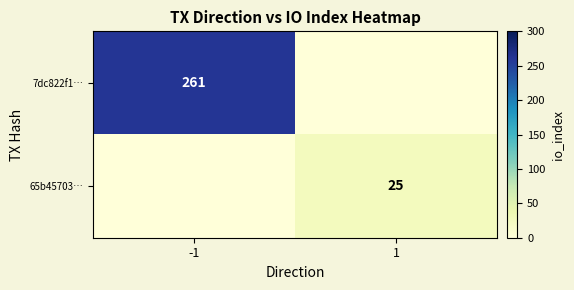

The 65b45703… series shows 25 at 1. True or false?

True